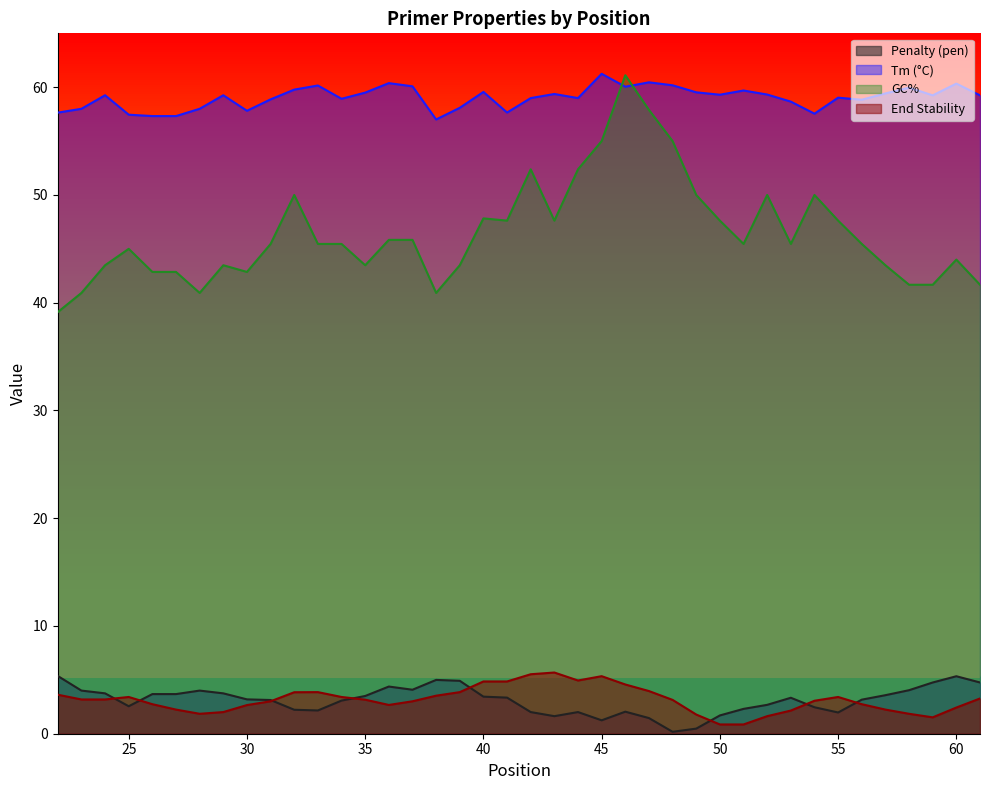

How many interior local peaks does the PRIMER_LEFT_0_TM series have?

12